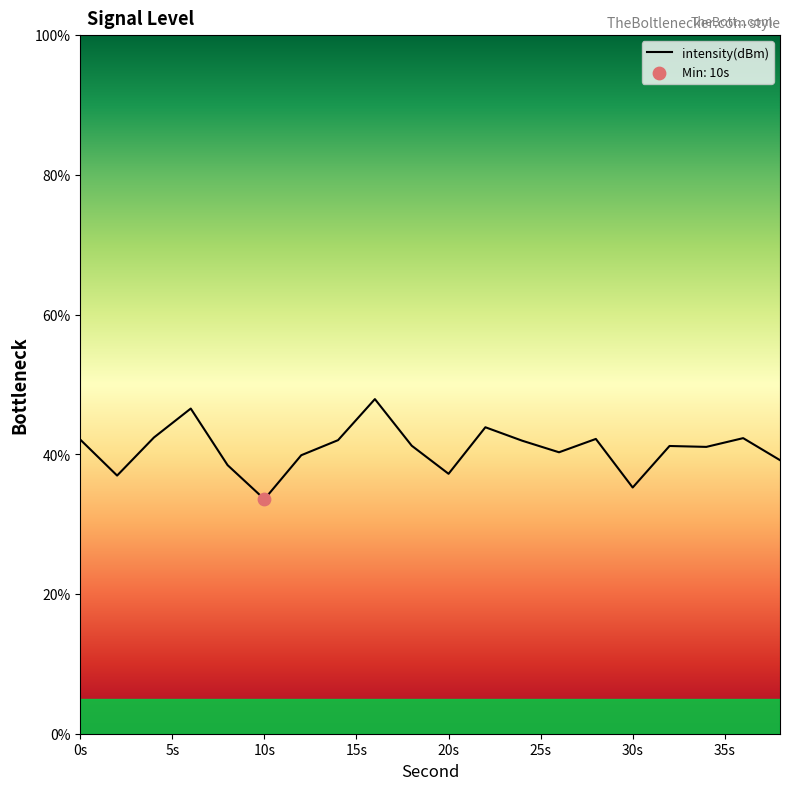

What is the greatest value displayed?

47.9